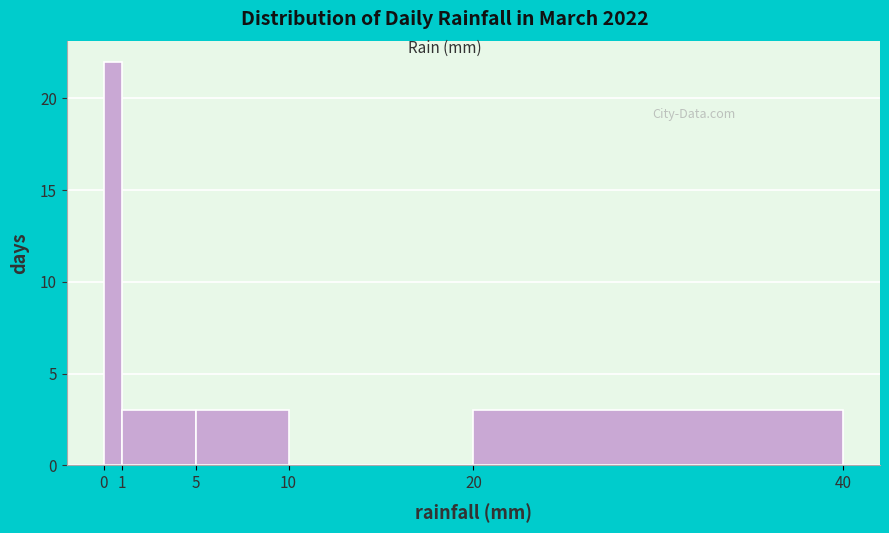

Reading left to right, list every bar in this chart as the range it spans on the x-axis followed by its height. The values are not printed on the chart, so give them approximately, as read against the axis.

0 to 1: 22
1 to 5: 3
5 to 10: 3
10 to 20: 0
20 to 40: 3